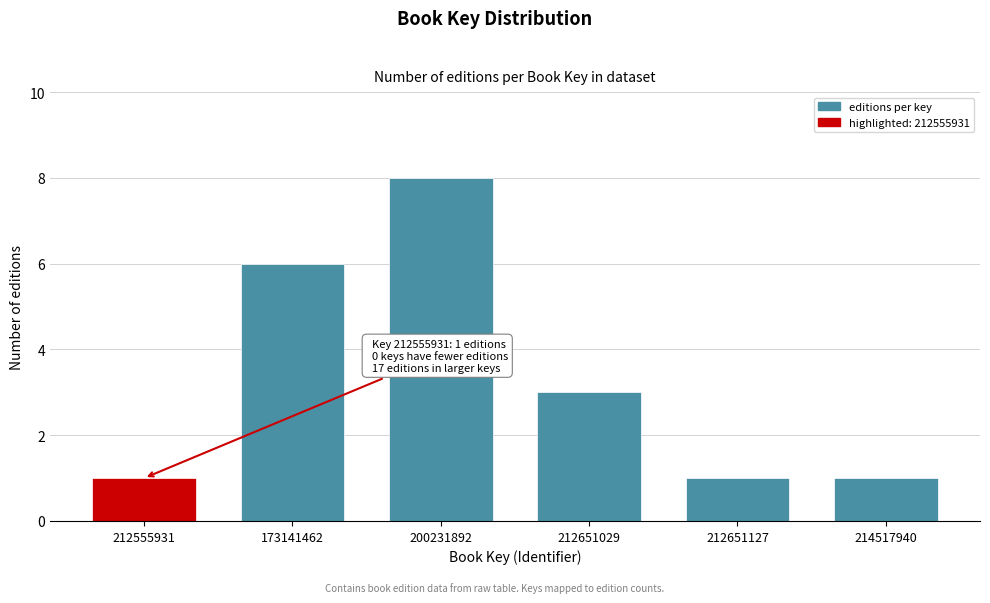

Reading left to right, extract all data points from this chart.

212555931=1	173141462=6	200231892=8	212651029=3	212651127=1	214517940=1